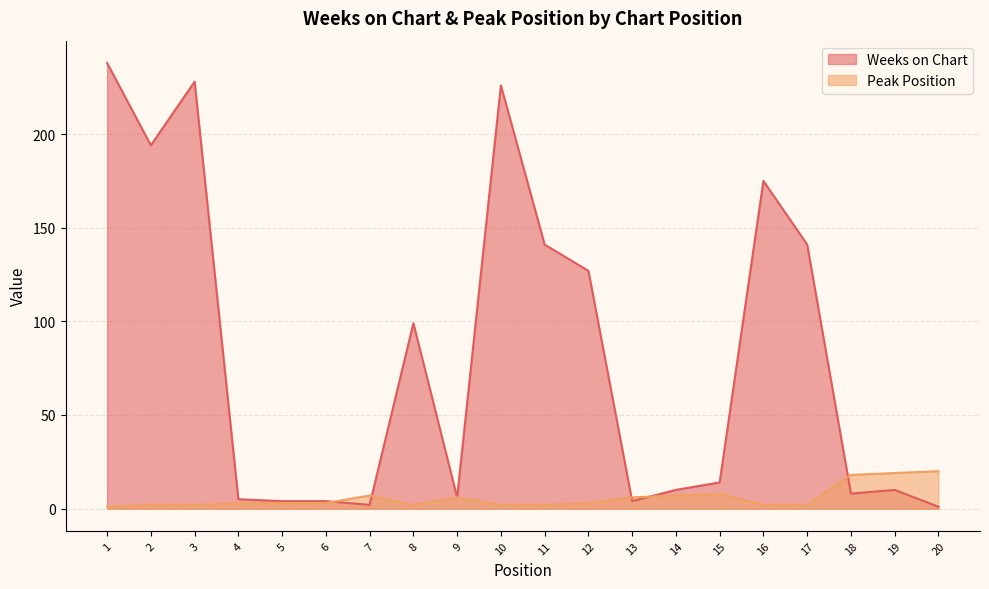

The value of Weeks on Chart at 7 is 3. True or false?

False